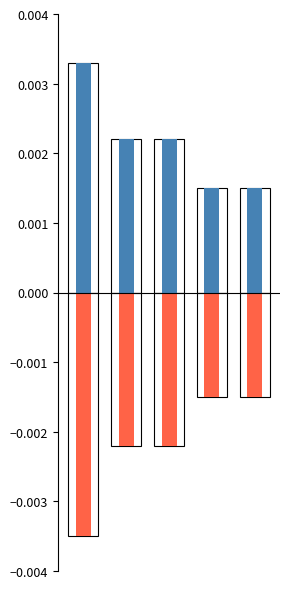

Rank the series by their average value, from lowest to highest.

Наличные (норм.), Эквайринг (норм.)